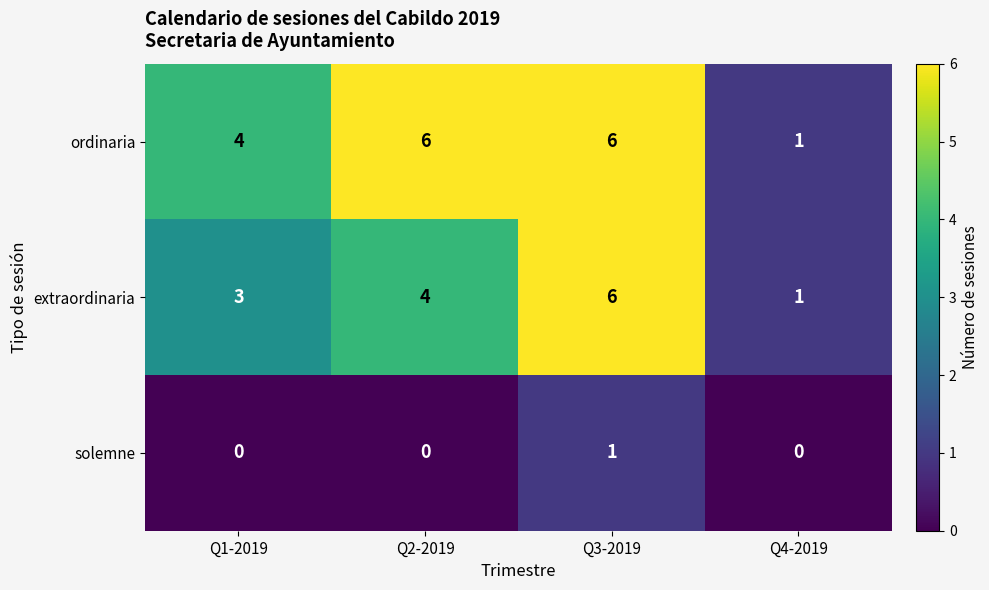

The solemne series shows 0 at Q1-2019. True or false?

True